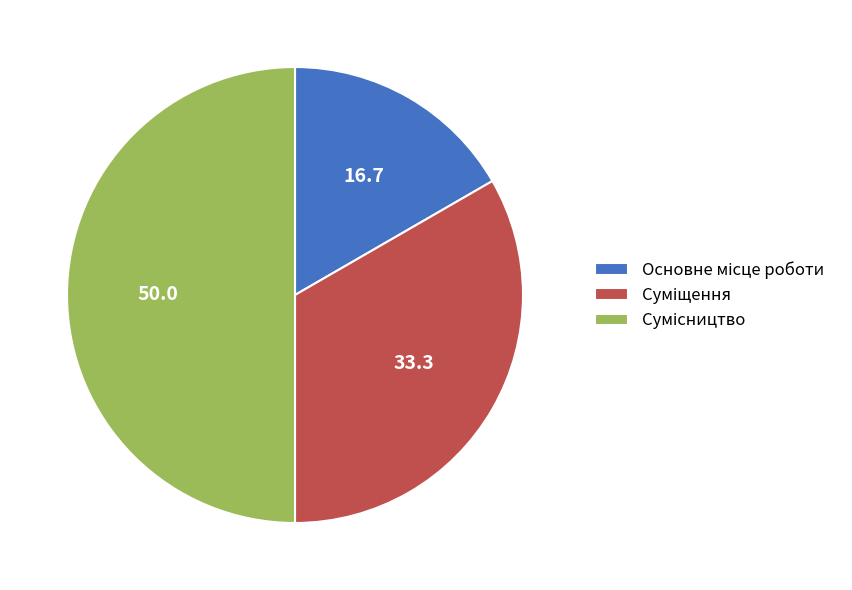

Which slice is the largest?

Сумісництво